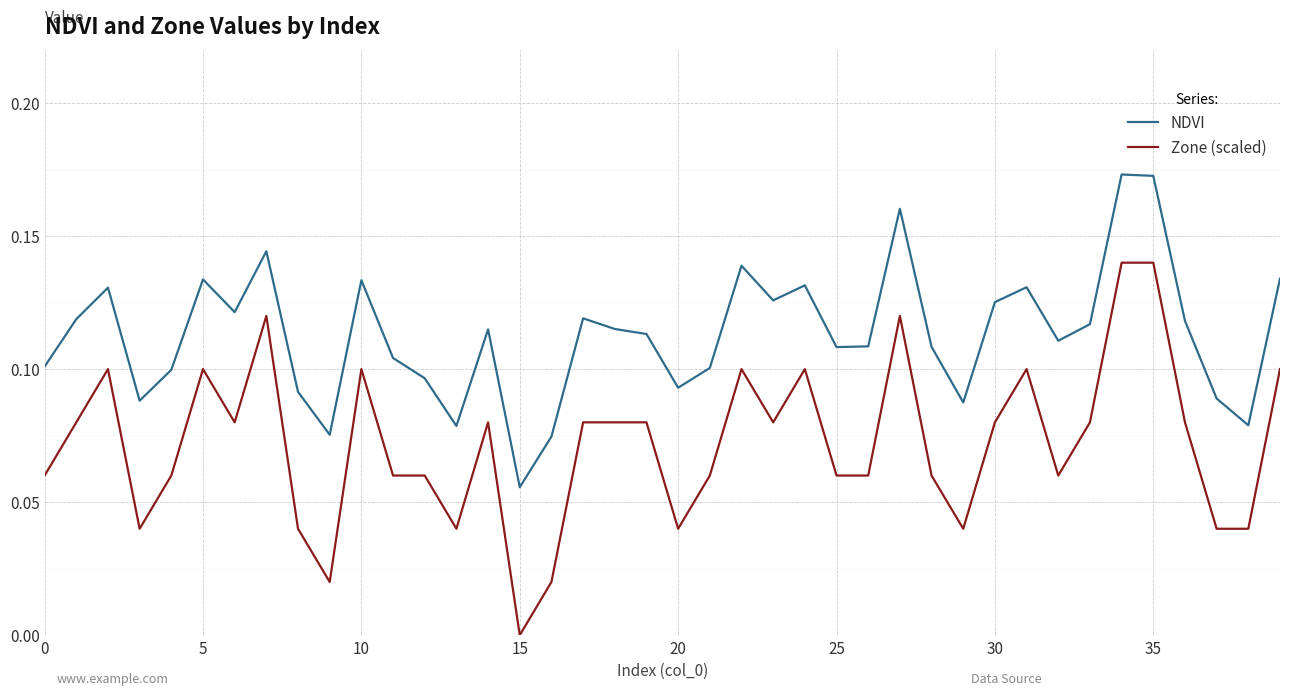

Which series has the largest total across all categories?

NDVI